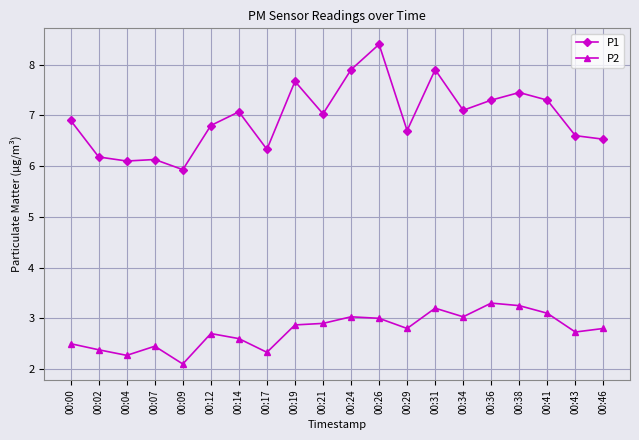

The value of P1 at 00:00 is 6.9. True or false?

True